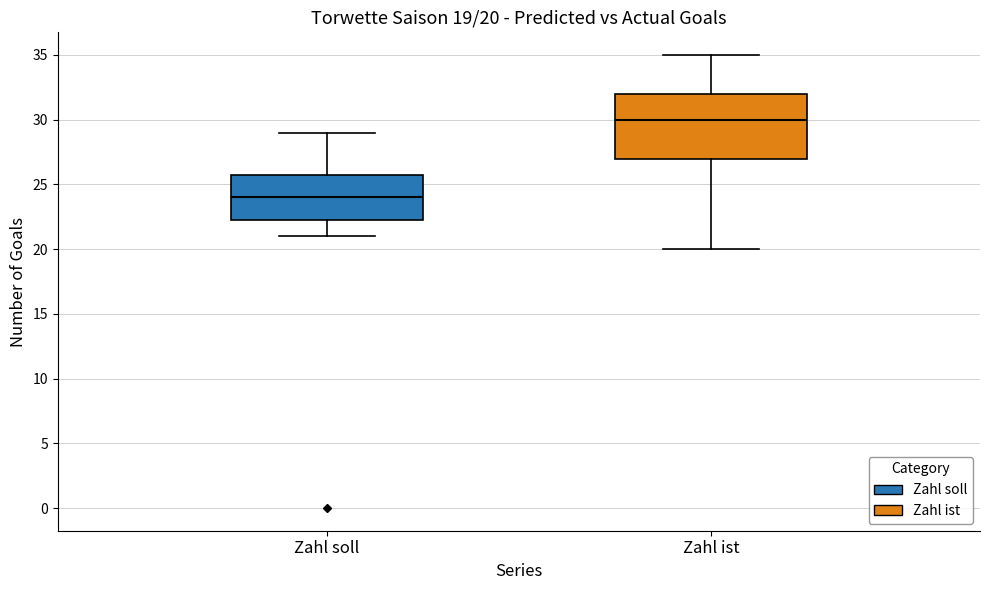

Which box is the tallest, from its lower edge to its upper edge?

Zahl ist